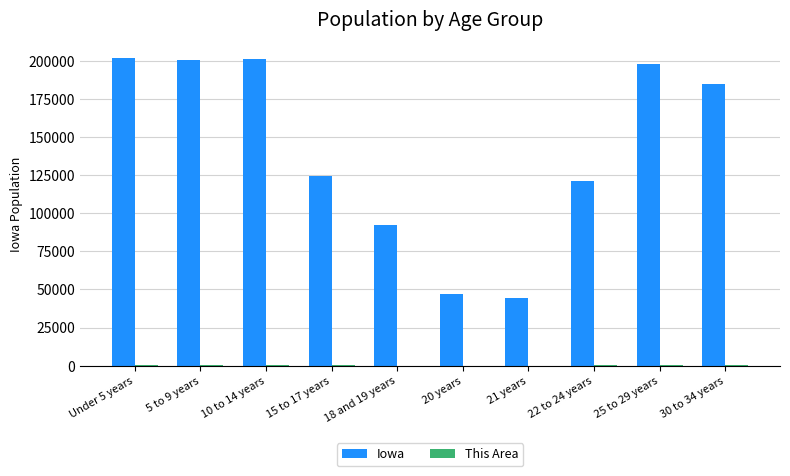

Which series has the largest total across all categories?

Iowa